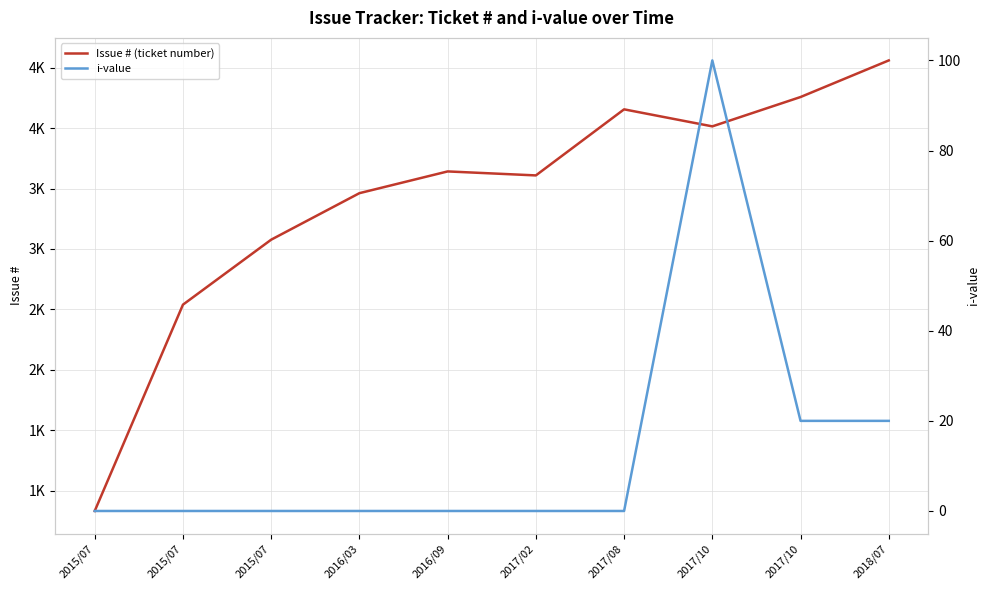

At which category does i-value reach its first local peak?

2017/10